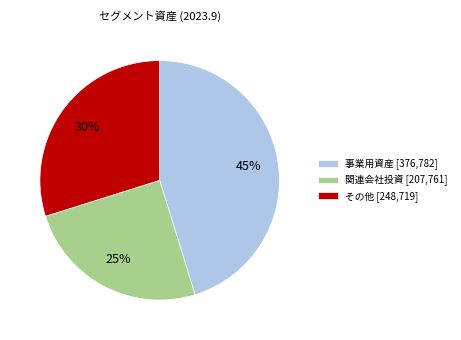

Which category has the biggest portion of the pie?

事業用資産 [376,782]